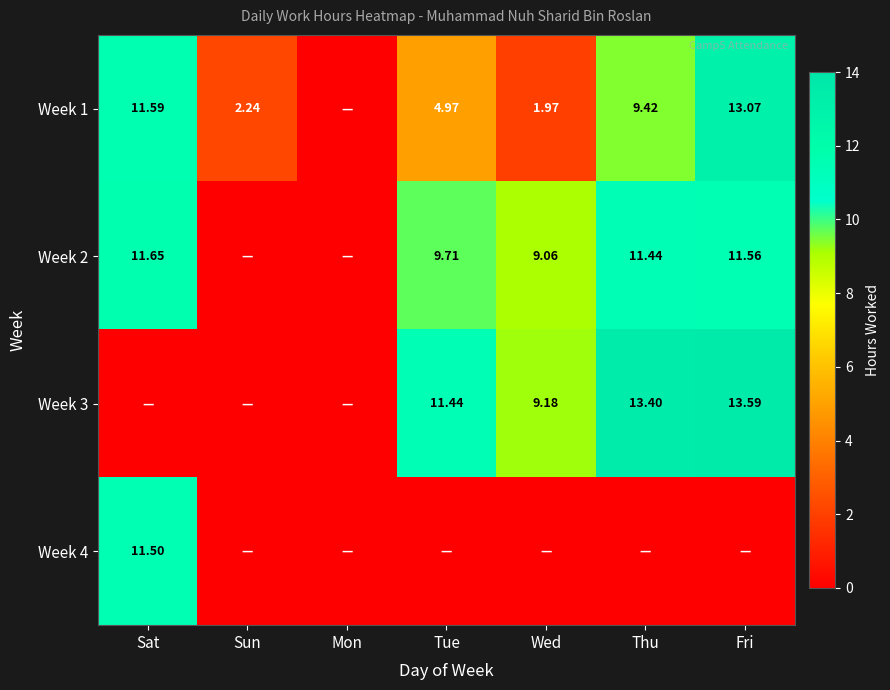

Is it true that Week 2 equals 5.8 at Sat?

False